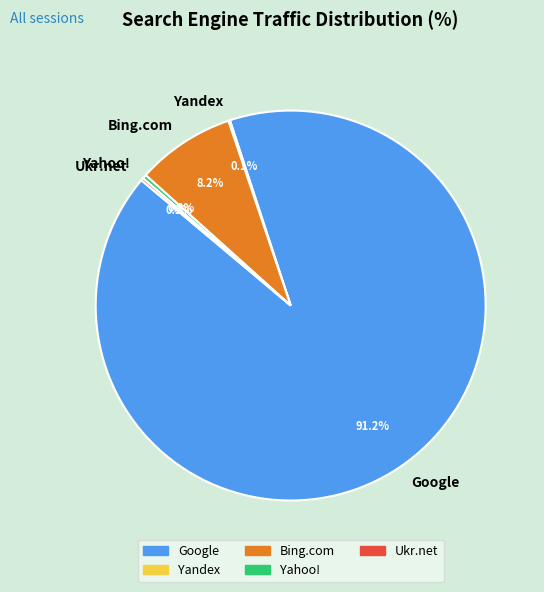

Combined, do Bing.com and Google account for over 50%?

Yes